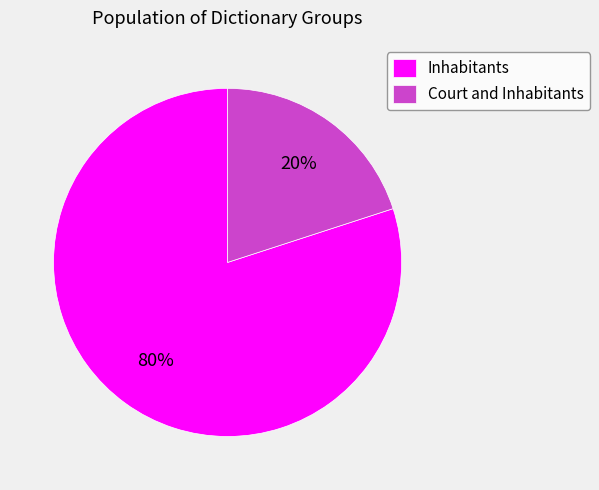

Which has a higher value, Inhabitants or Court and Inhabitants?

Inhabitants